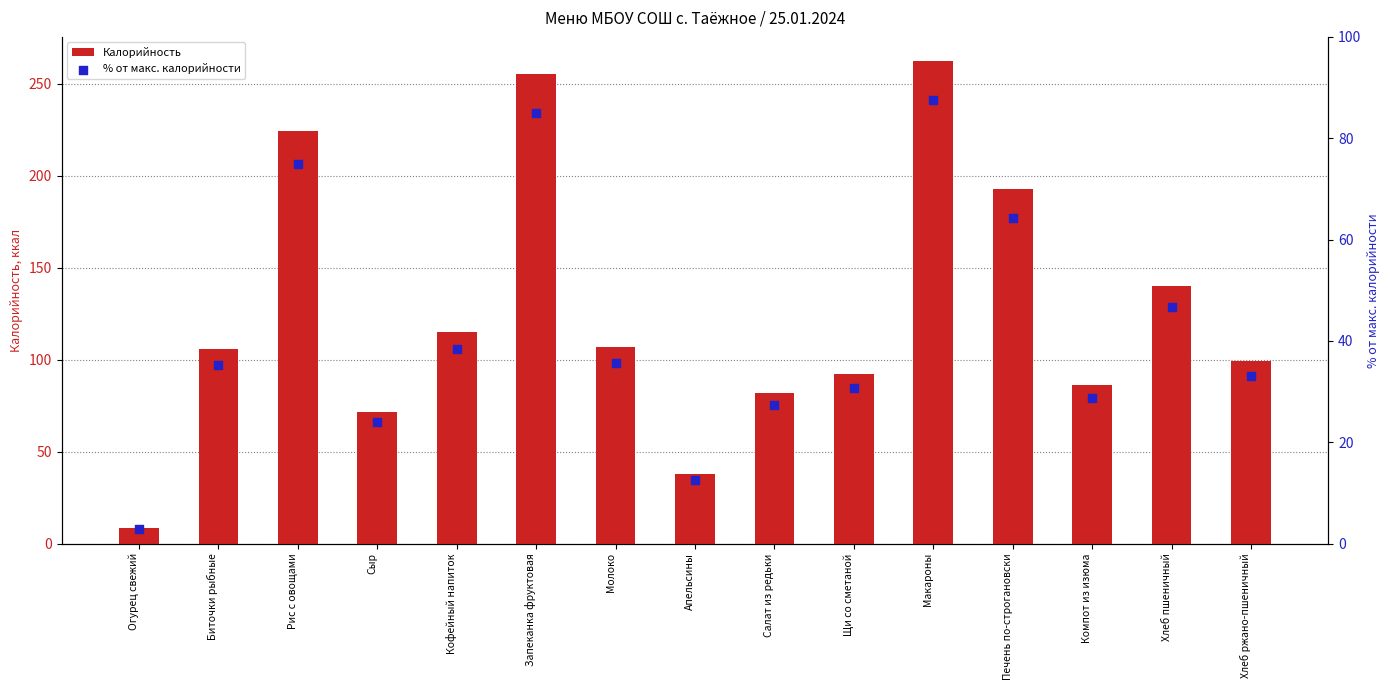

Which series has the largest total across all categories?

Калорийность